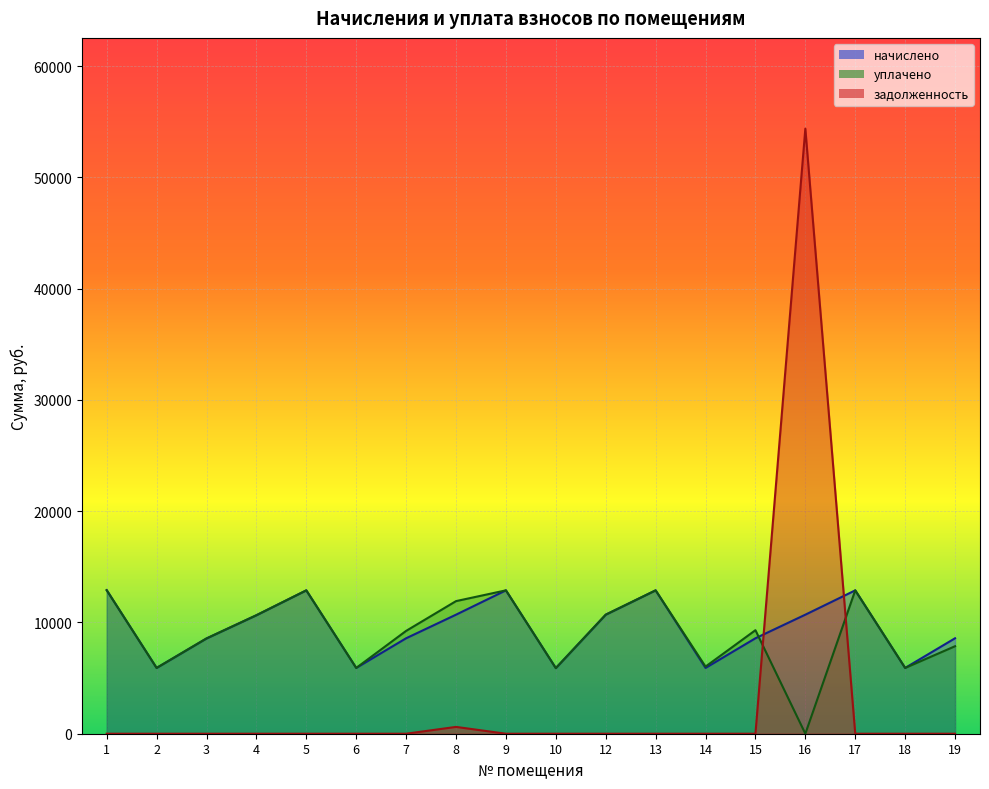

In задолженность, how many points are higher than both neighbors (excluding endpoints)?

2